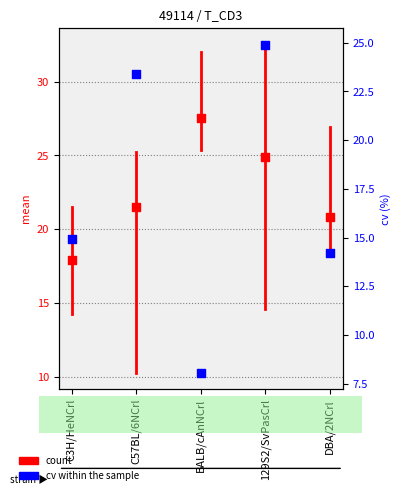

What is the total value across all series at C57BL/6NCrl?

44.9